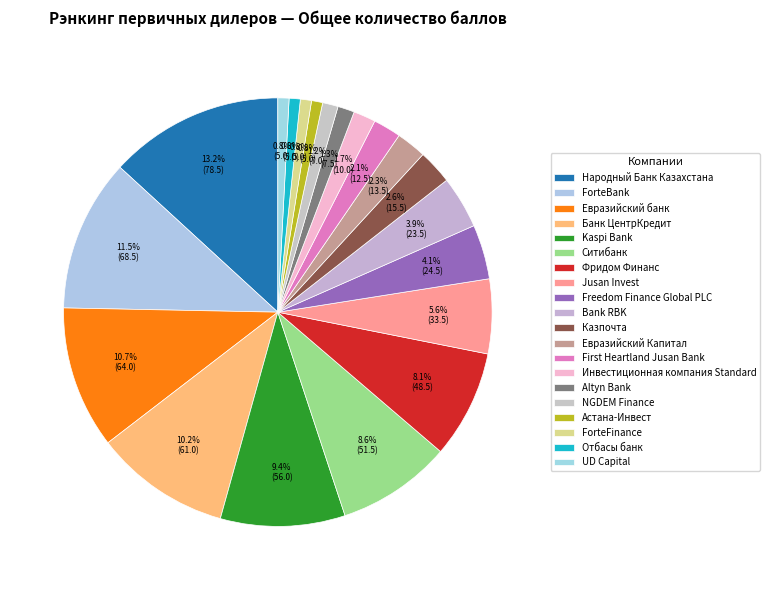

To the nearest percent, what portion does Freedom Finance Global PLC represent?

4%